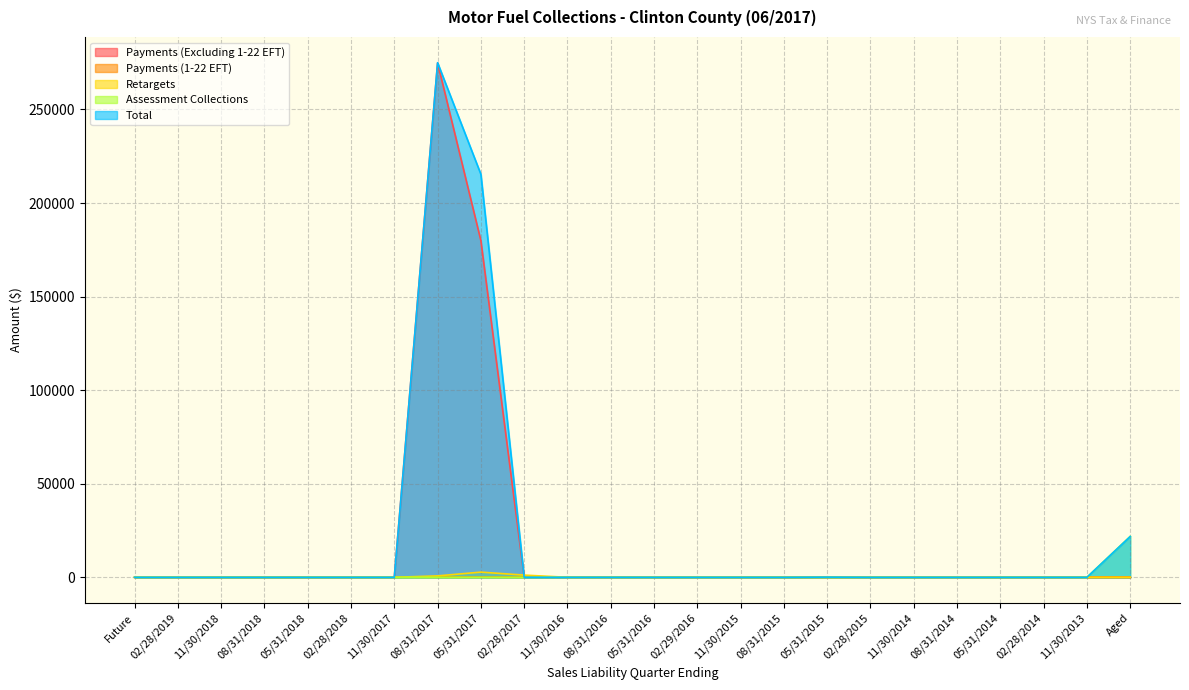

At how many categories does at least one series exceed 99330?

2